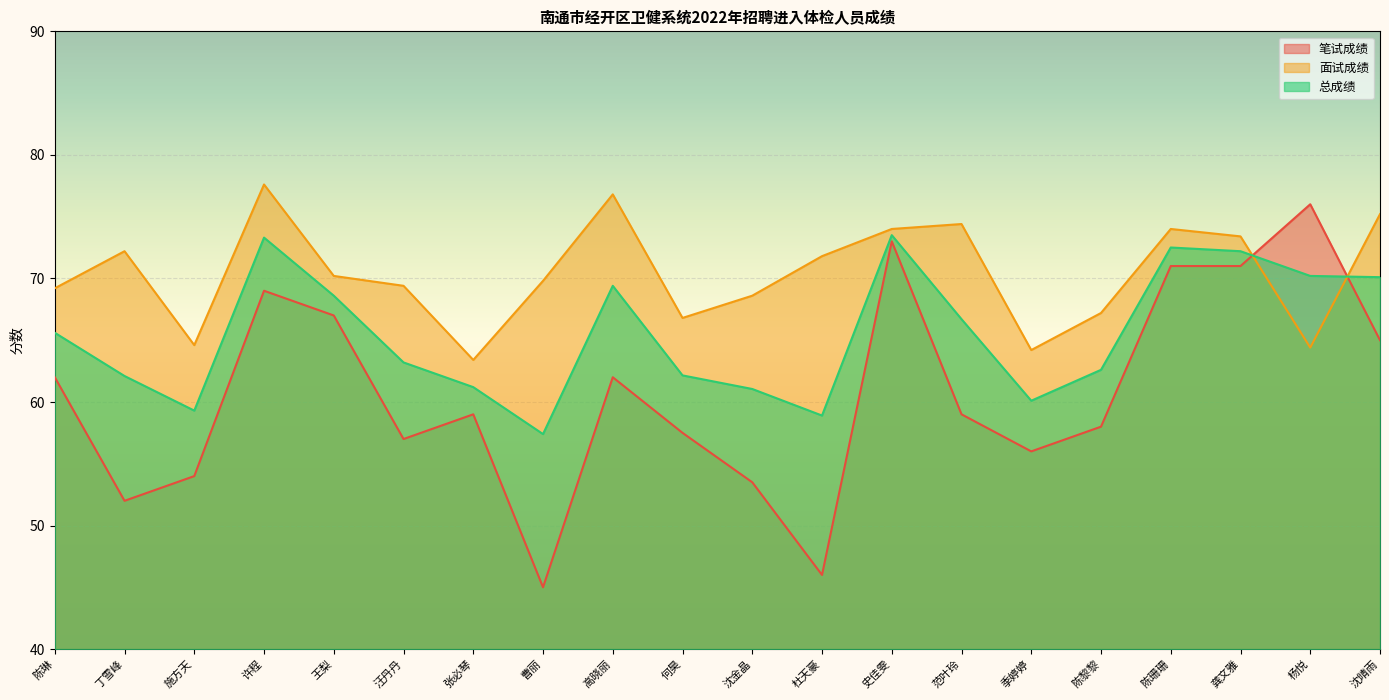

Which has a higher value, 施方天 or 陈黎黎?

陈黎黎